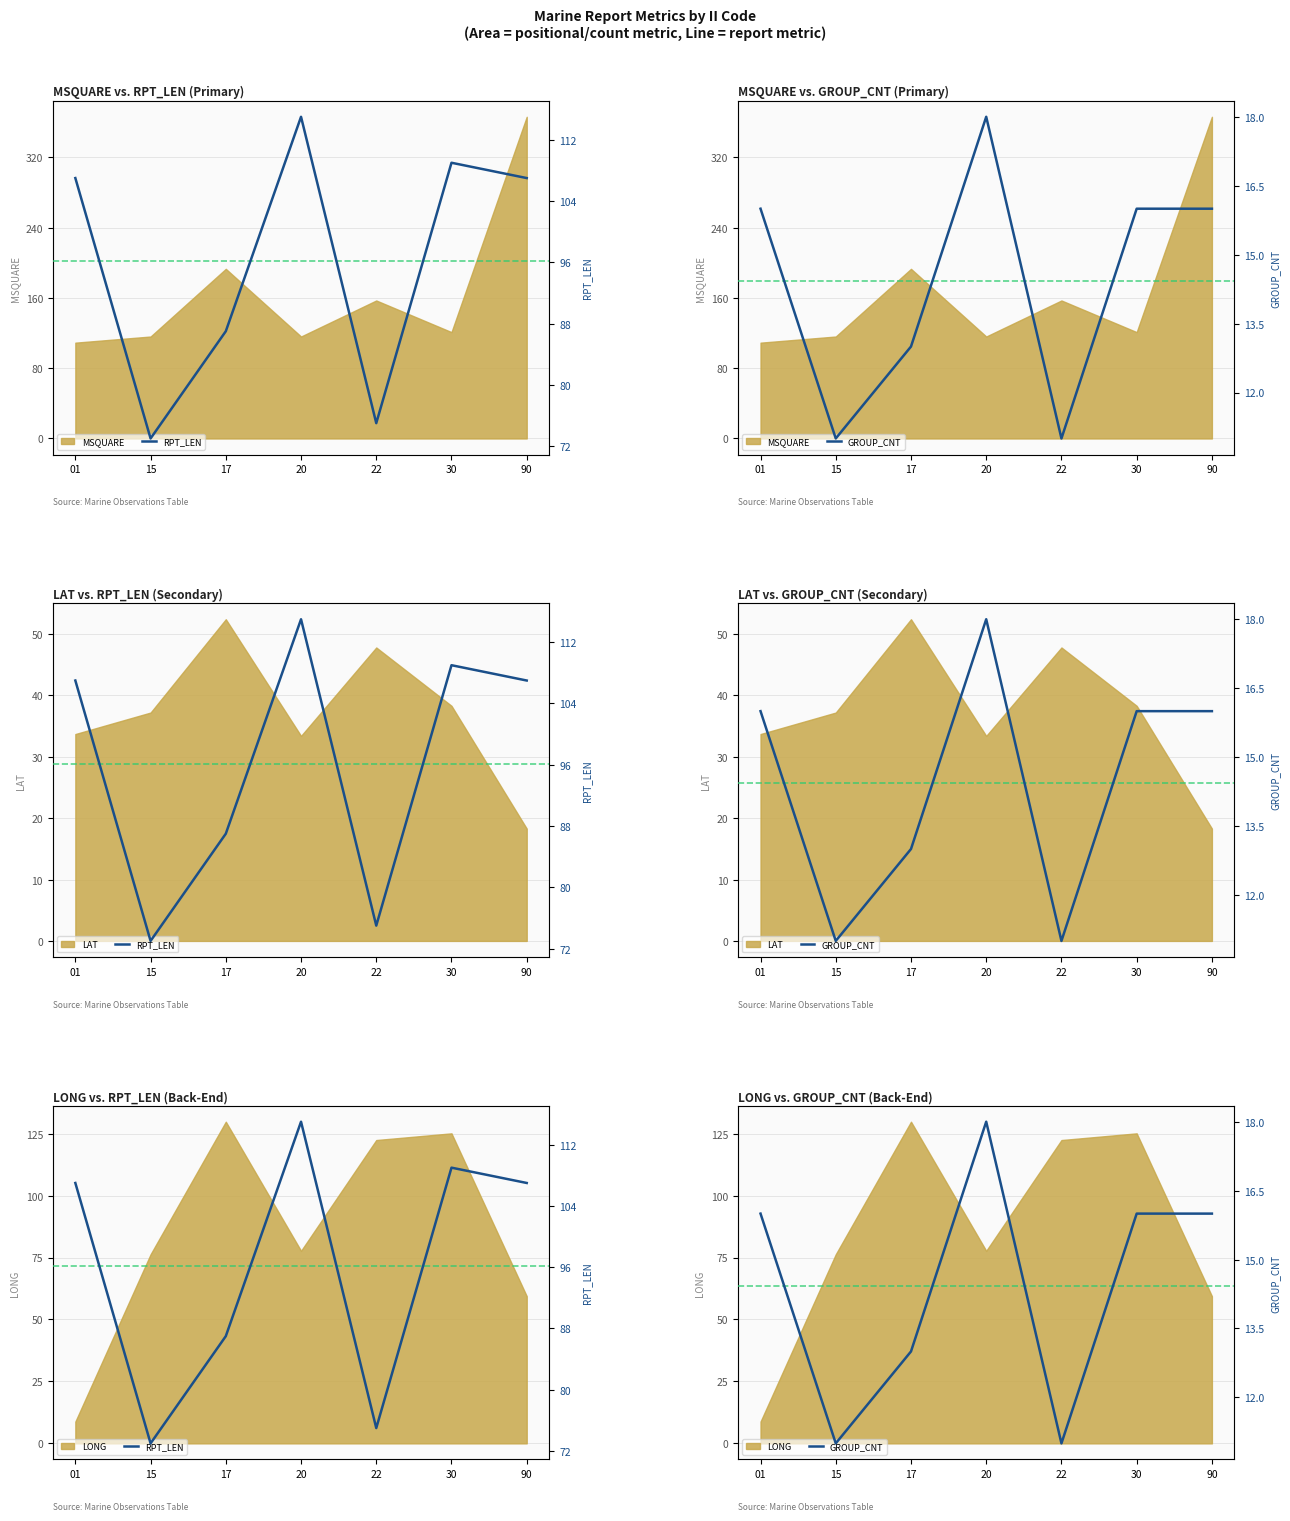

Where does the RPT_LEN series first go above 107?

20